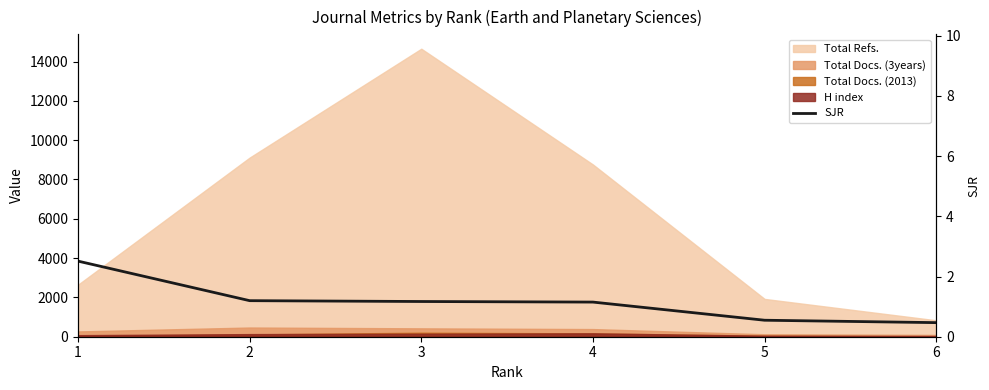

What is the difference between the second highest and second lowest values?

0.6